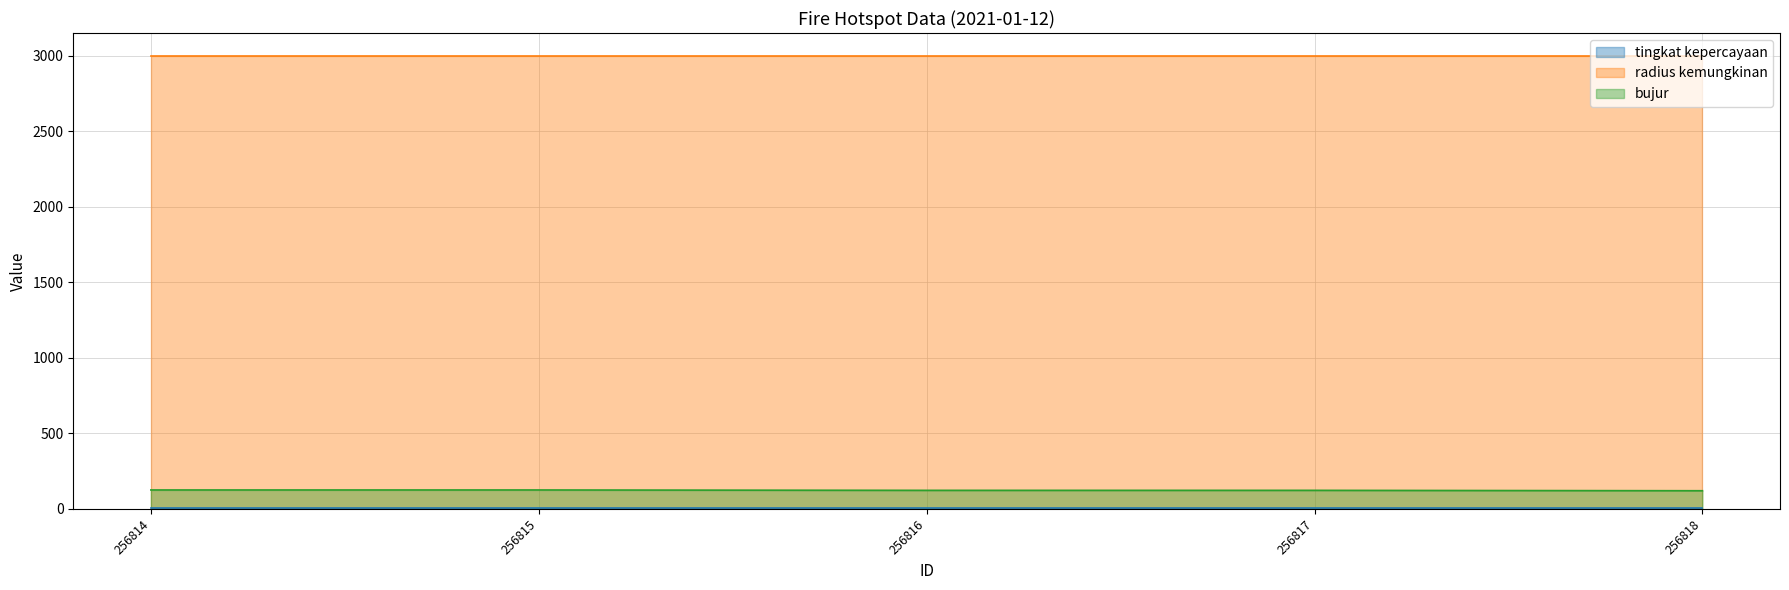

At which category is the sum across all series the highest?

256814